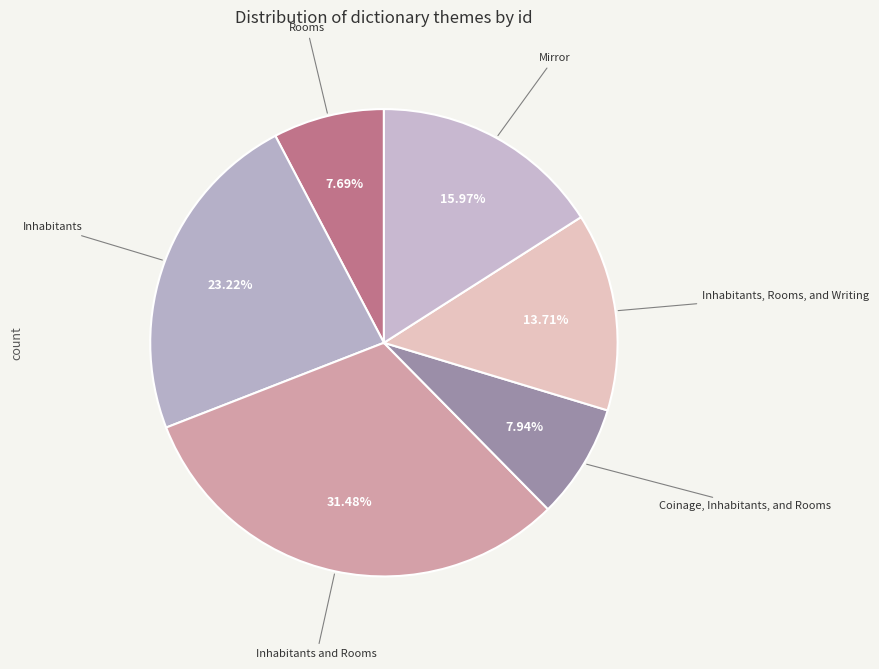

Count the number of slices in the pie.

6